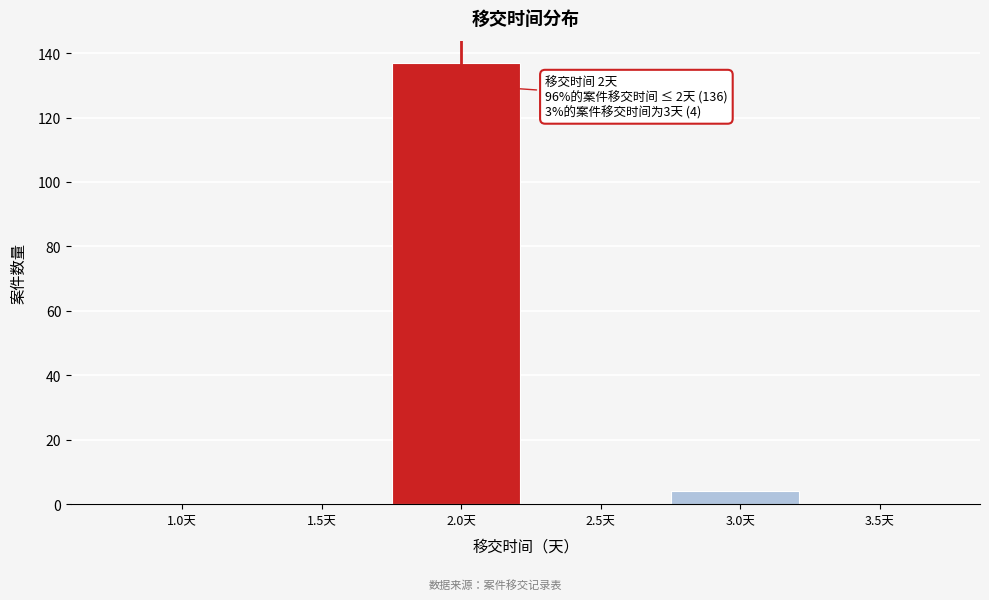

Reading left to right, what are all the values shown in this chart?

1.0天=0	1.5天=0	2.0天=137	2.5天=0	3.0天=4	3.5天=0